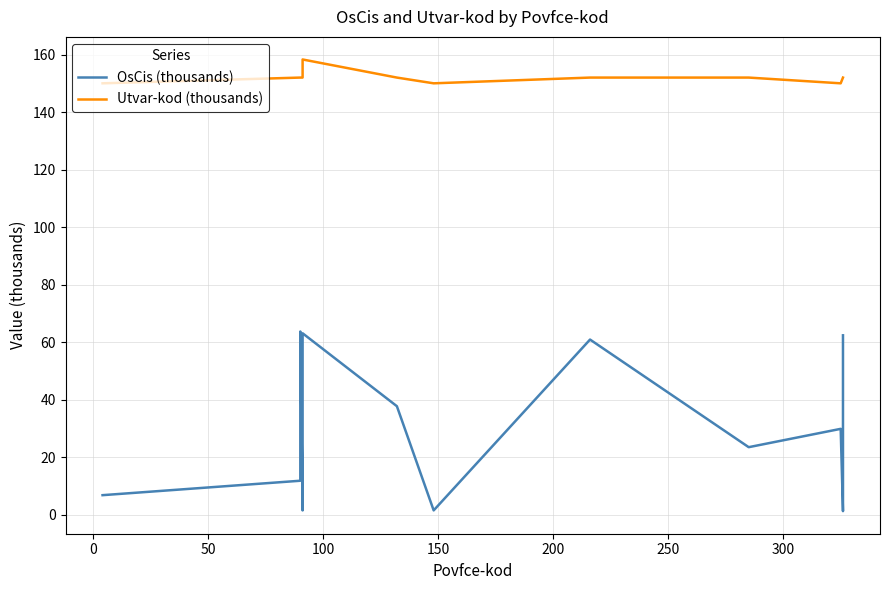

How many lines are shown in the chart?

2